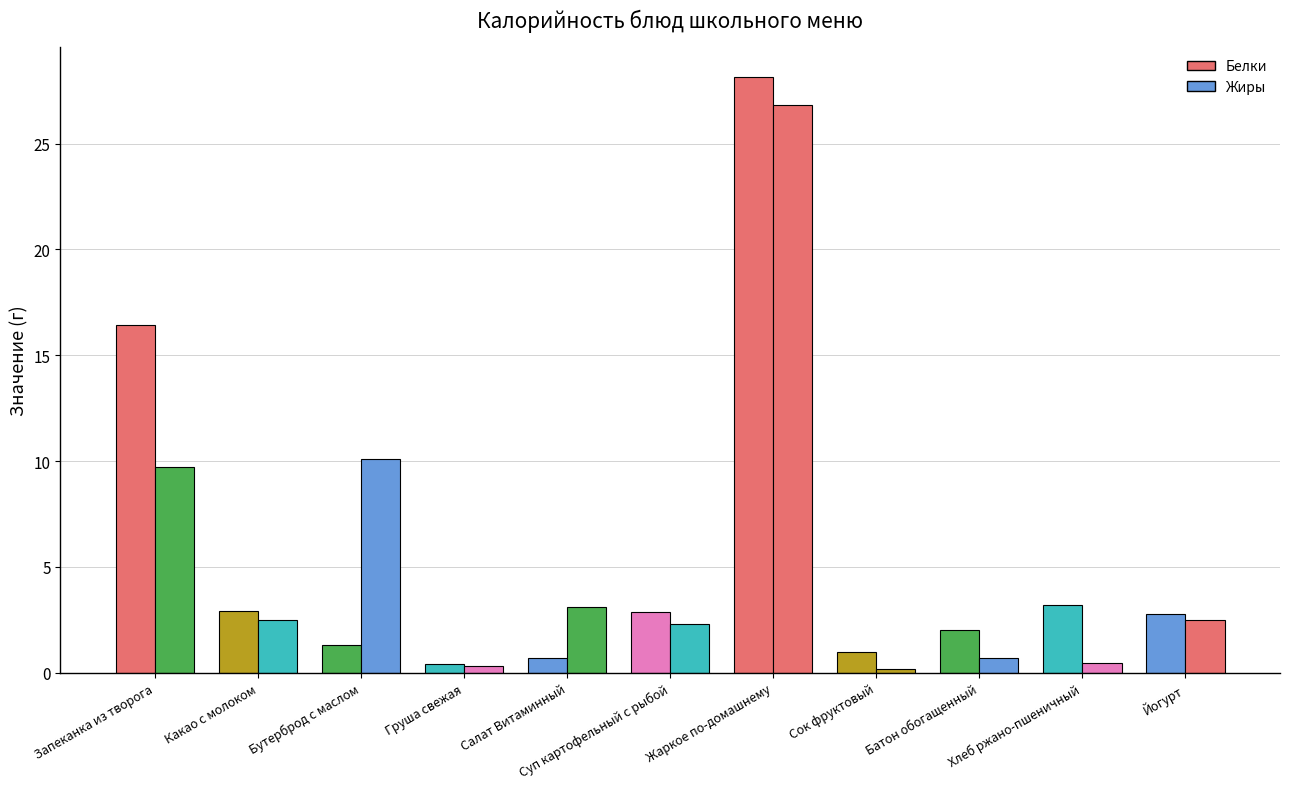

Reading right to left, extract all data points from this chart.

Белки: Йогурт=2.8	Хлеб ржано-пшеничный=3.2	Батон обогащенный=2.0	Сок фруктовый=1.0	Жаркое по-домашнему=28.2	Суп картофельный с рыбой=2.9	Салат Витаминный=0.7	Груша свежая=0.4	Бутерброд с маслом=1.3	Какао с молоком=2.9	Запеканка из творога=16.4
Жиры: Йогурт=2.5	Хлеб ржано-пшеничный=0.4	Батон обогащенный=0.7	Сок фруктовый=0.2	Жаркое по-домашнему=26.8	Суп картофельный с рыбой=2.3	Салат Витаминный=3.1	Груша свежая=0.3	Бутерброд с маслом=10.1	Какао с молоком=2.5	Запеканка из творога=9.7